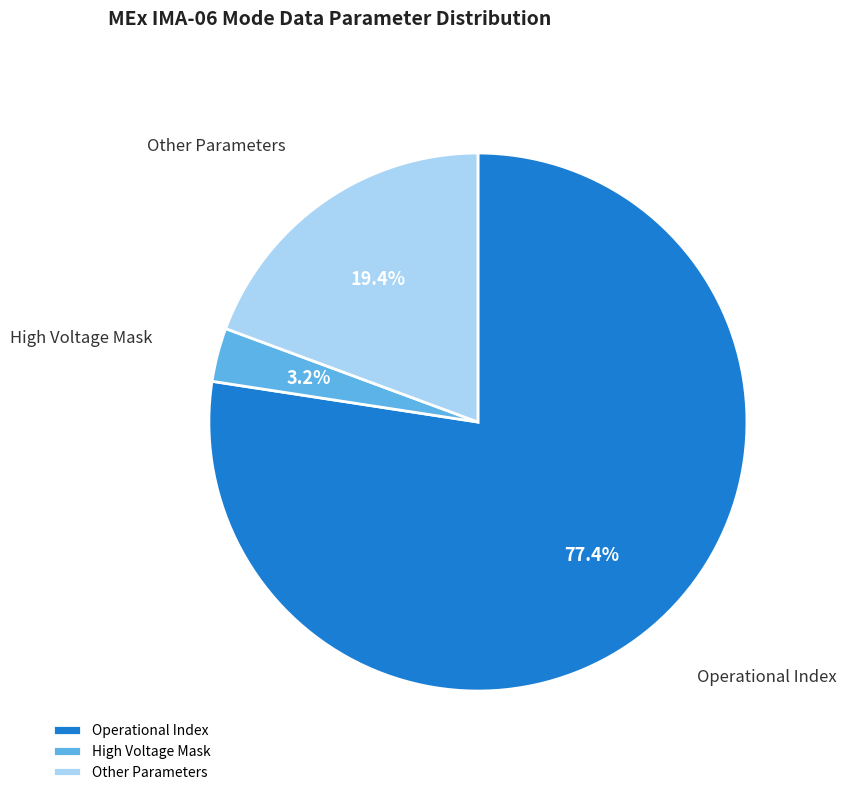

Does any single category account for the majority?

Yes